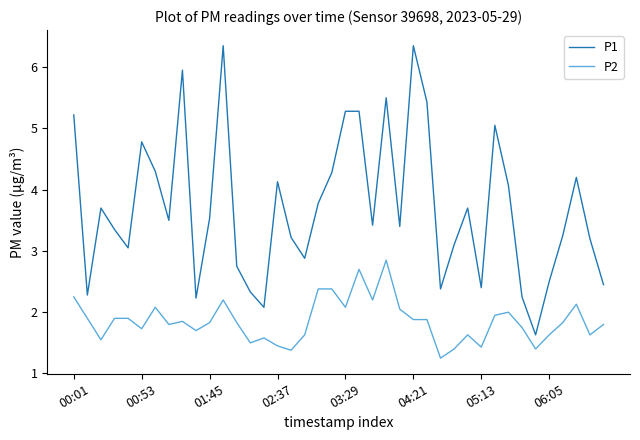

What is the difference between the maximum and minimum values in the P2 series?

1.6